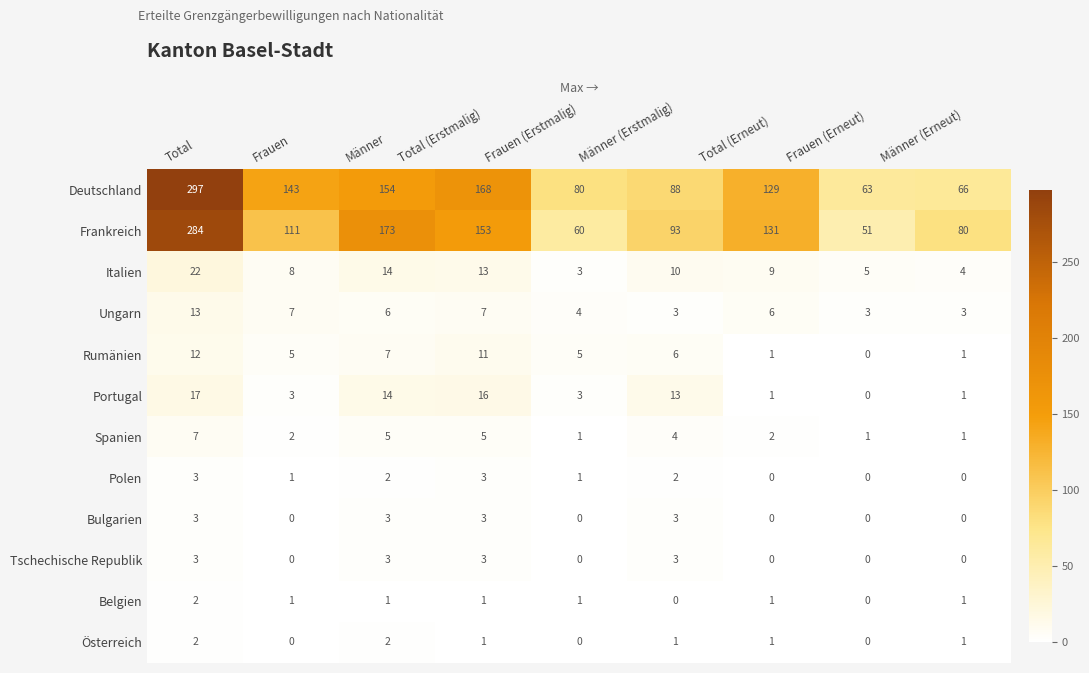

How many positive values does the Belgien series have?

7